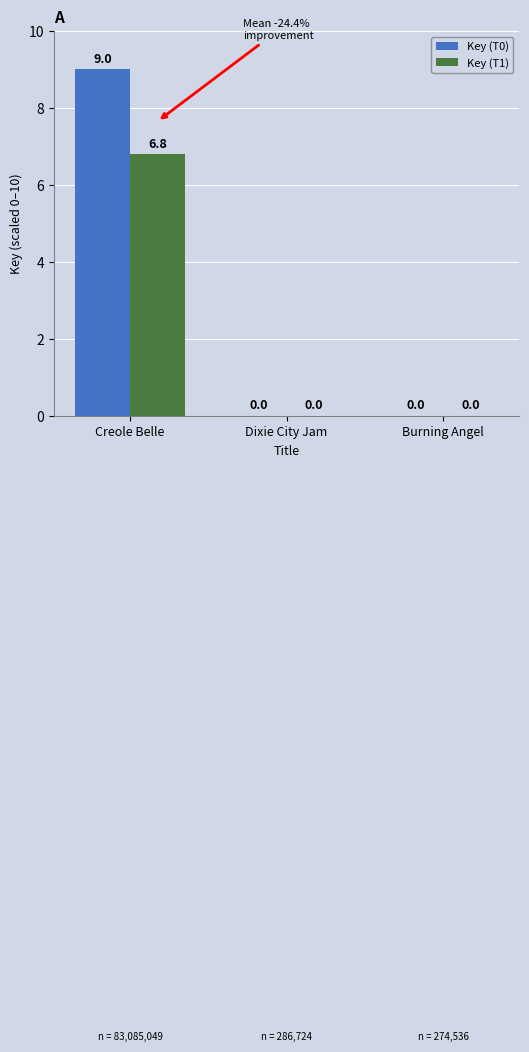

Are the bars horizontal?

No